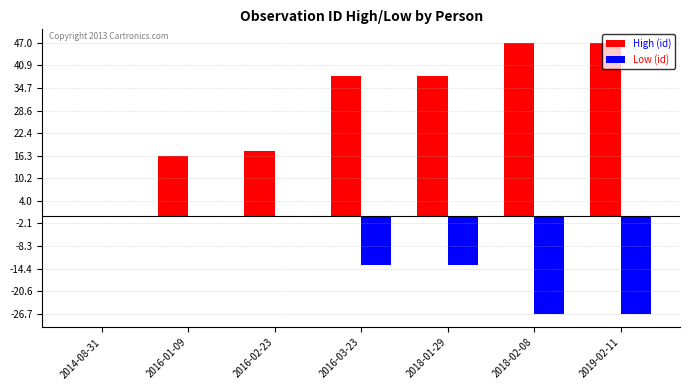

Between 2016-01-09 and 2016-03-23, which series saw the biggest shift?

High (id)